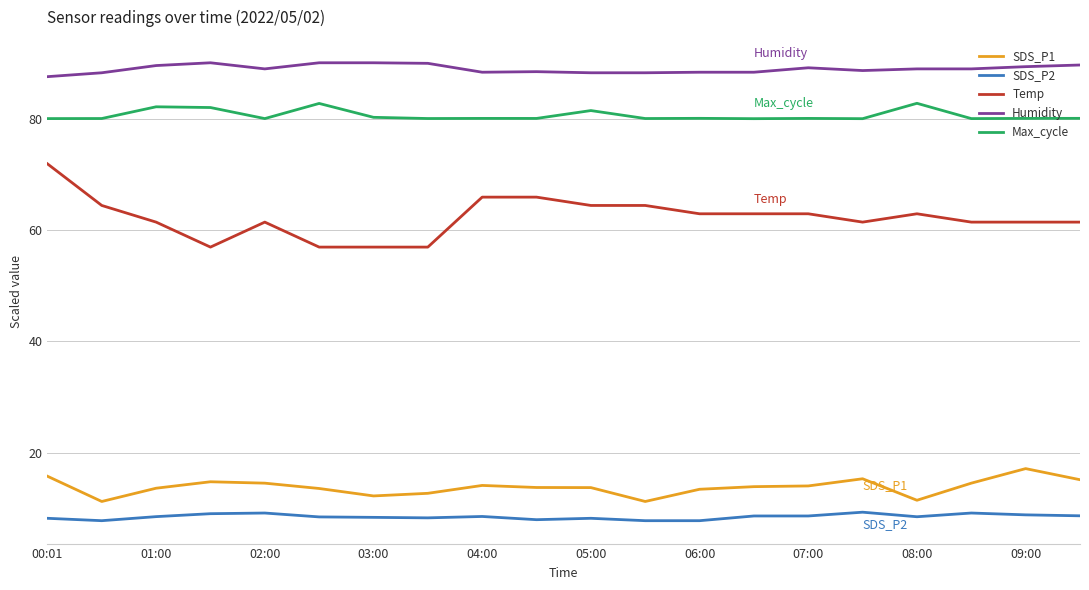

True or false: SDS_P1 and Max_cycle intersect in this chart.

False